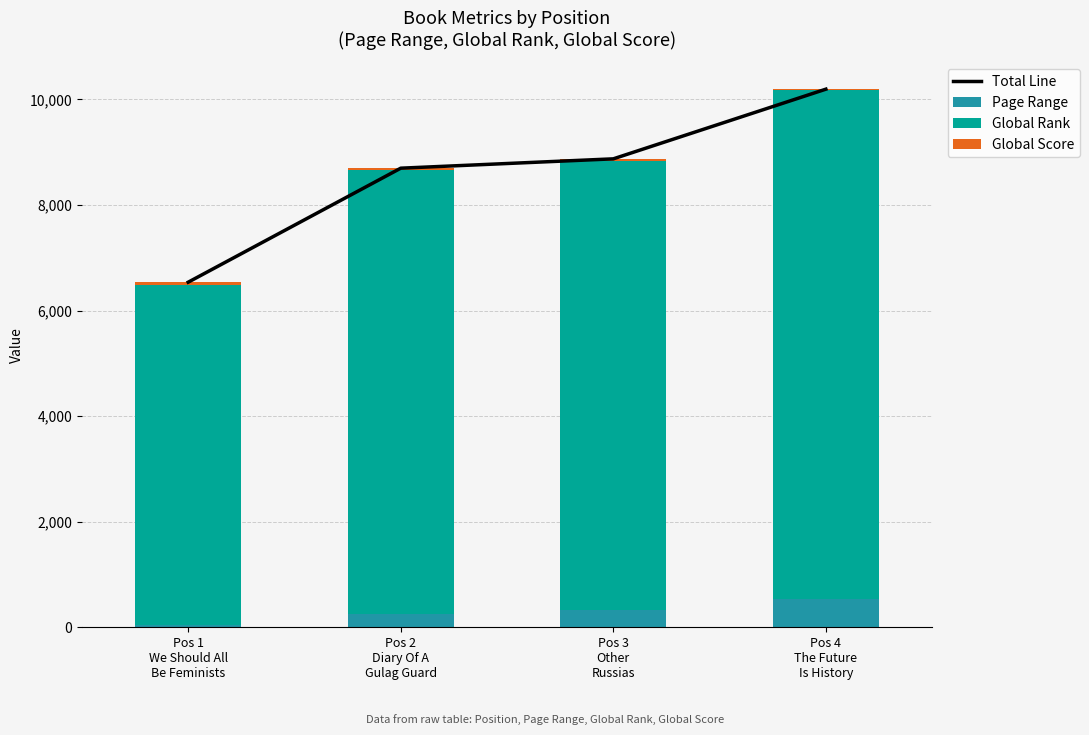

Reading left to right, what are all the values shown in this chart?

Total Line: 6537	8697	8874	10194
Page Range: 52	256	320	528
Global Rank: 6426	8404	8518	9642
Global Score: 59	37	36	24